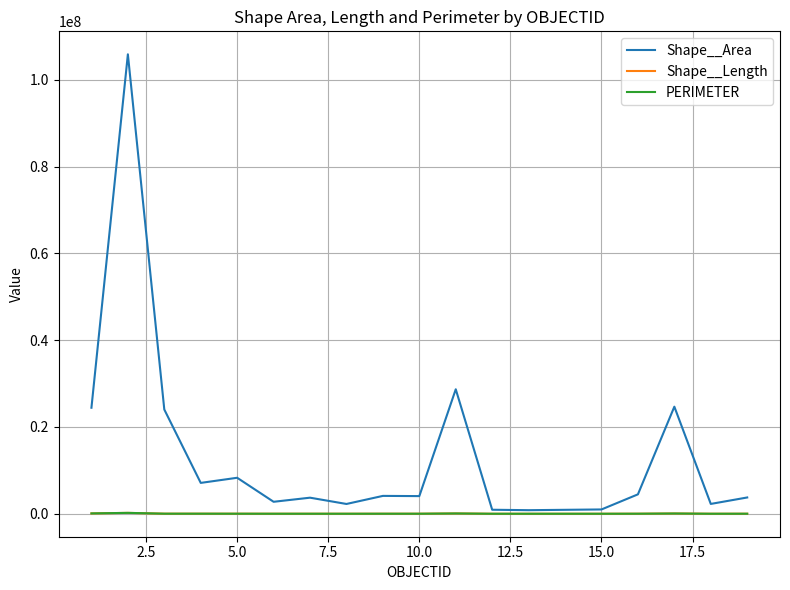

How many distinct data groups are displayed?

3